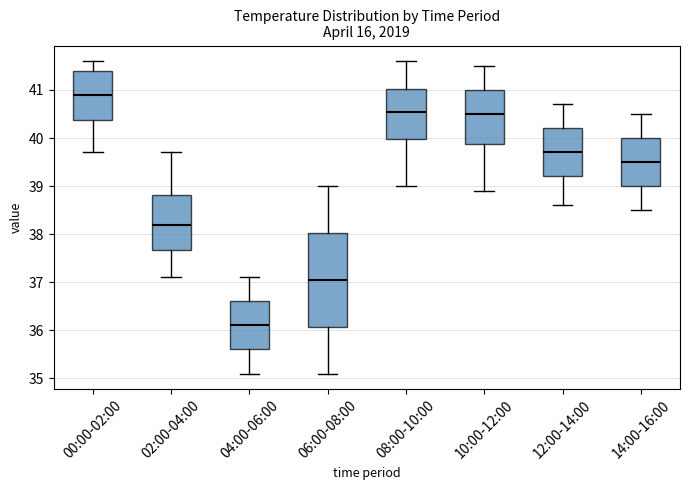

Comparing the boxes themselves (not the whiskers), which one is the tallest?

06:00-08:00